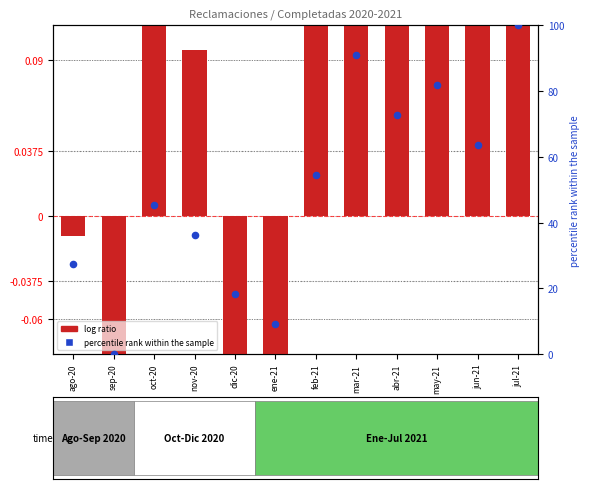

Which has a higher value, feb-21 or ago-20?

feb-21